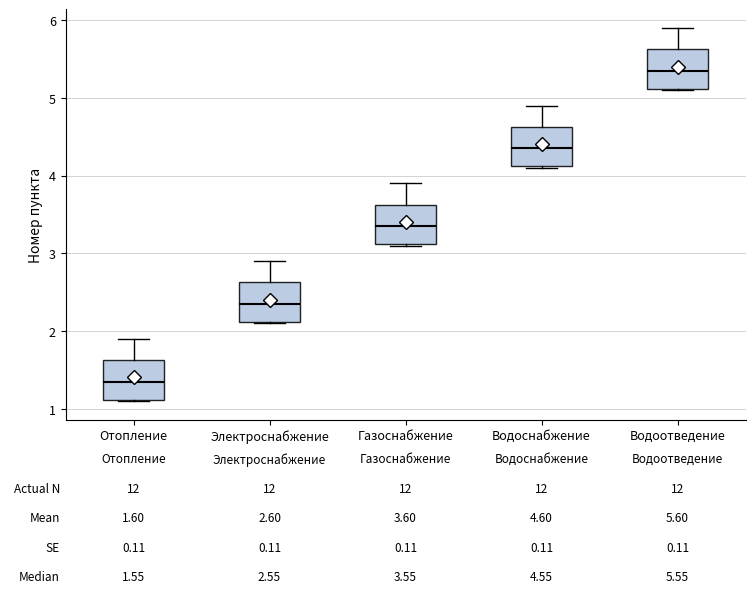

Which box's median line is the highest?

Водоотведение